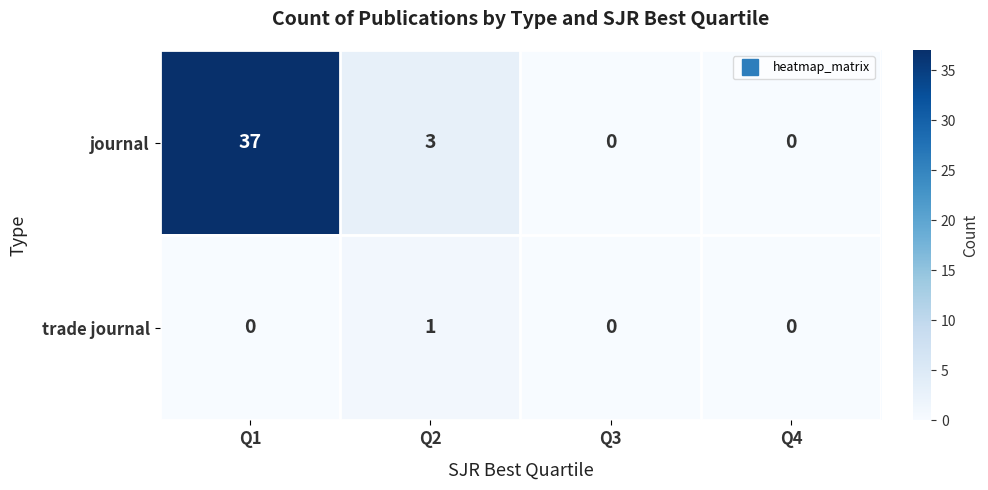

At which category is the sum across all series the highest?

Q1